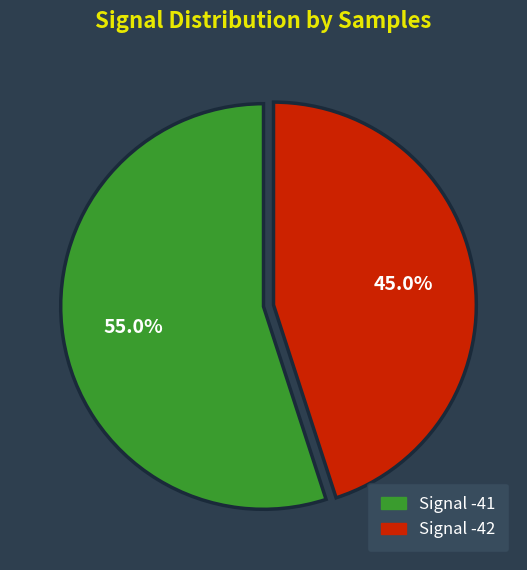

Does any single category account for the majority?

Yes